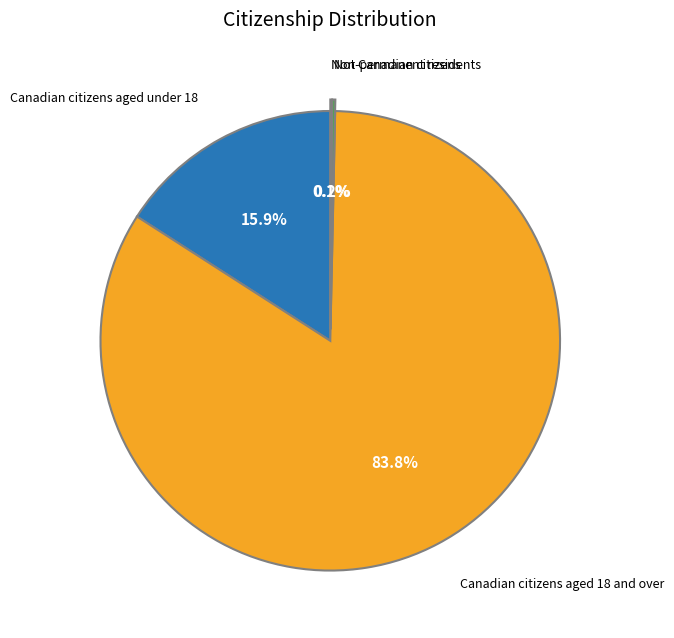

Is there any slice that represents more than half of the pie?

Yes